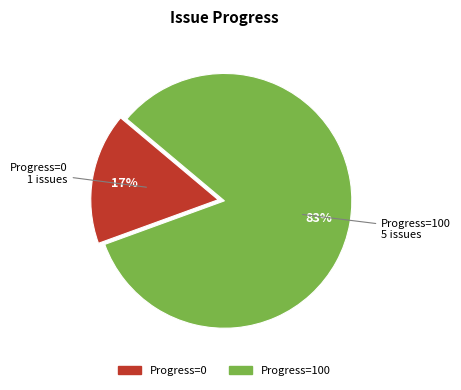

Is there a majority slice in this chart?

Yes